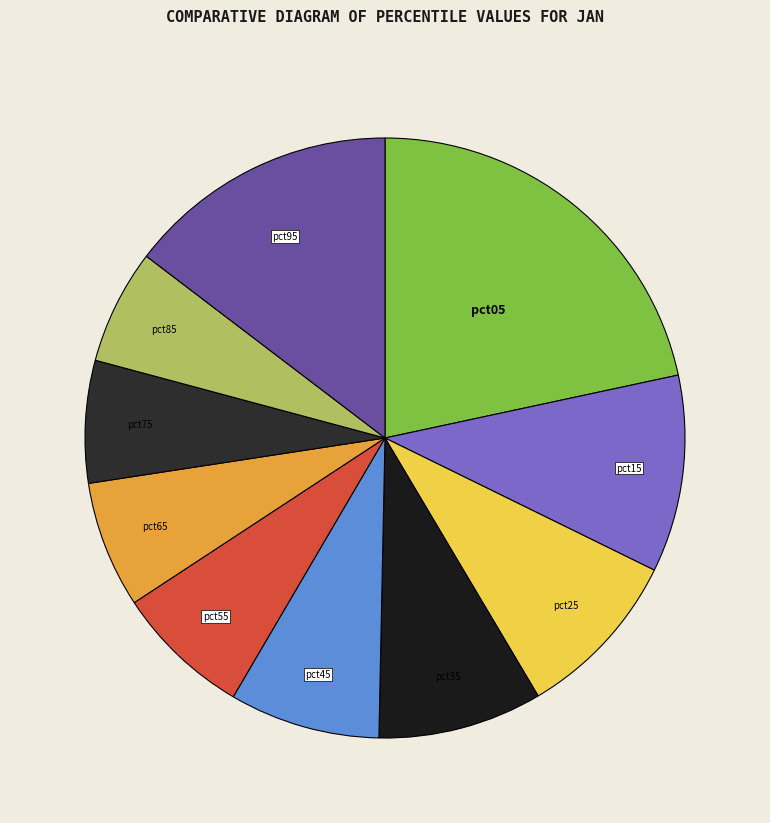

Between pct05 and pct85, which is larger?

pct05